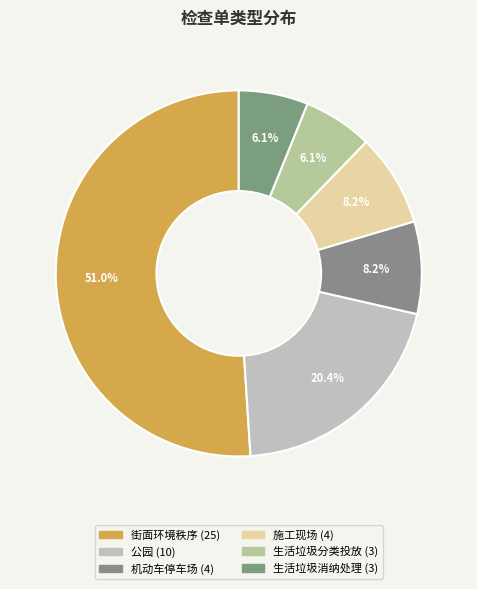

What is the change in value from 机动车停车场 to 生活垃圾分类投放?

-1